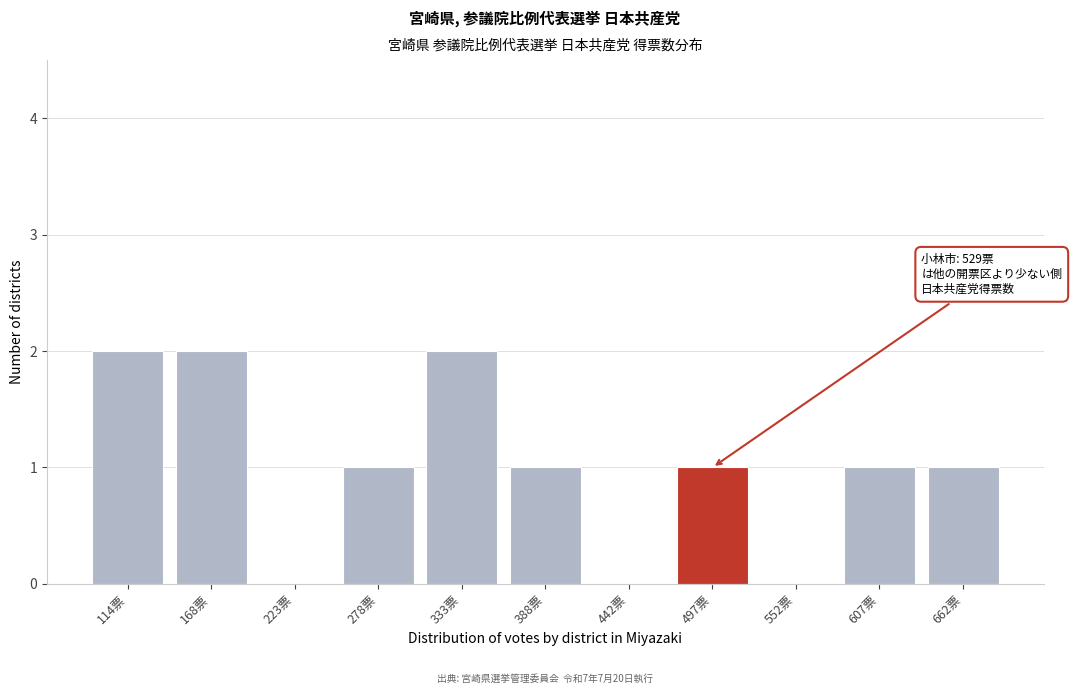

Reading right to left, transcribe all the data shown in this chart.

662票=1	607票=1	552票=0	497票=1	442票=0	388票=1	333票=2	278票=1	223票=0	168票=2	114票=2